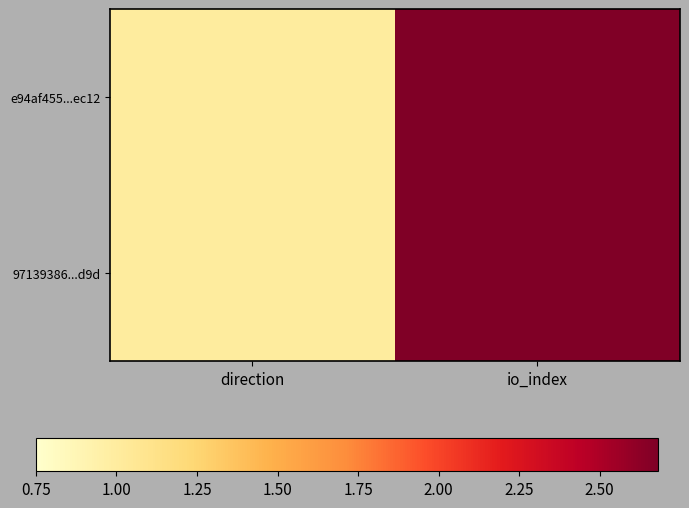

Between direction and io_index, which is larger?

io_index